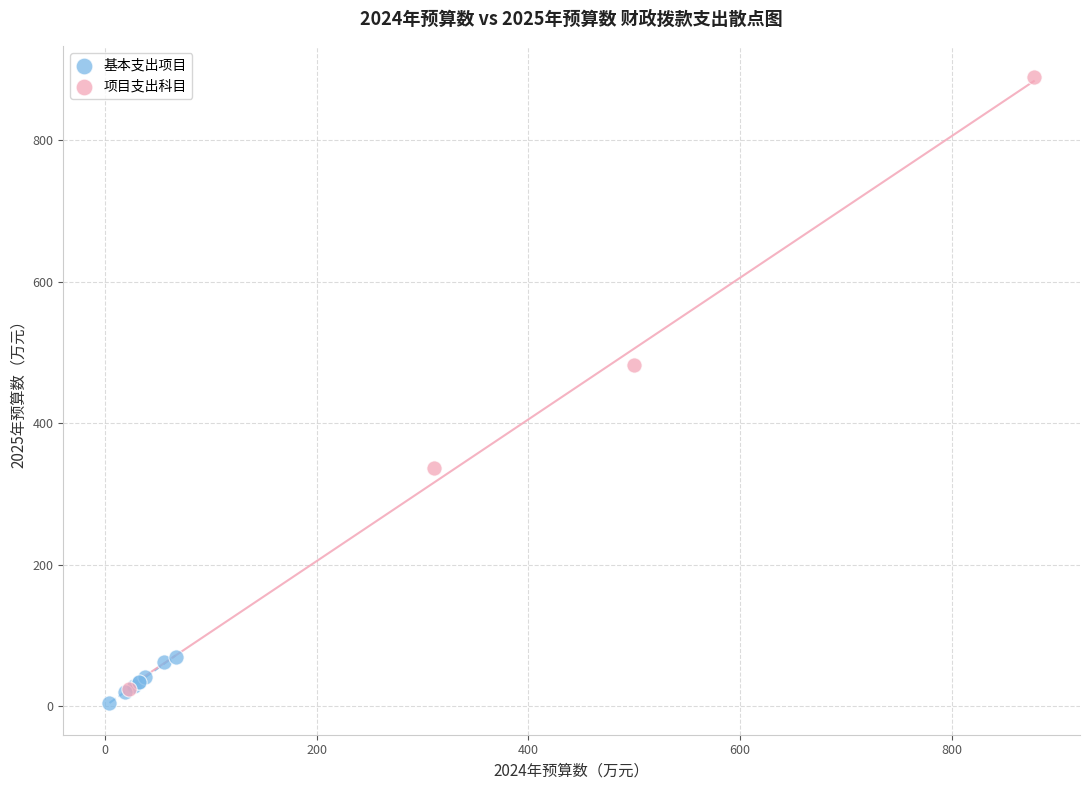

Which series reaches the maximum Y coordinate?

项目支出科目